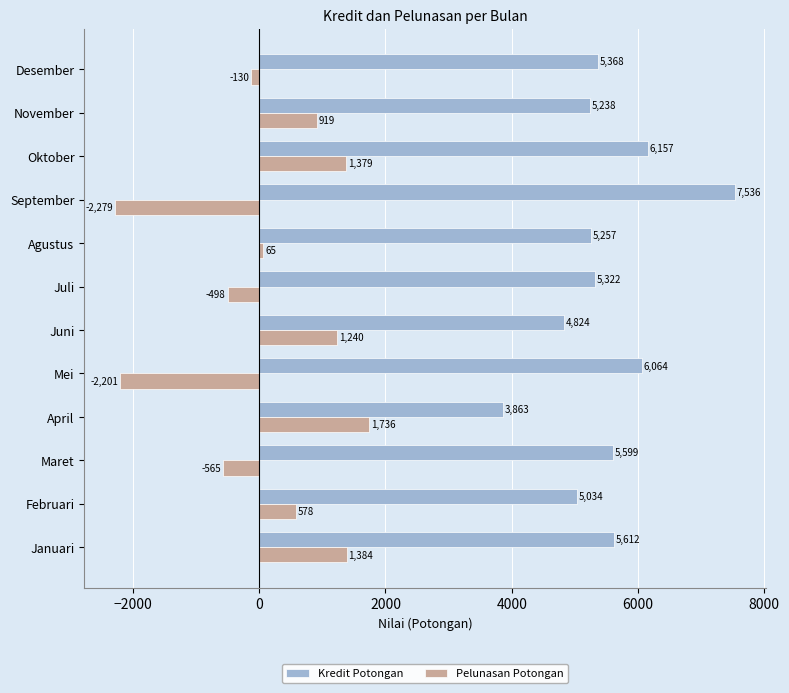

Is it true that Pelunasan Potongan equals 1697 at Juni?

False